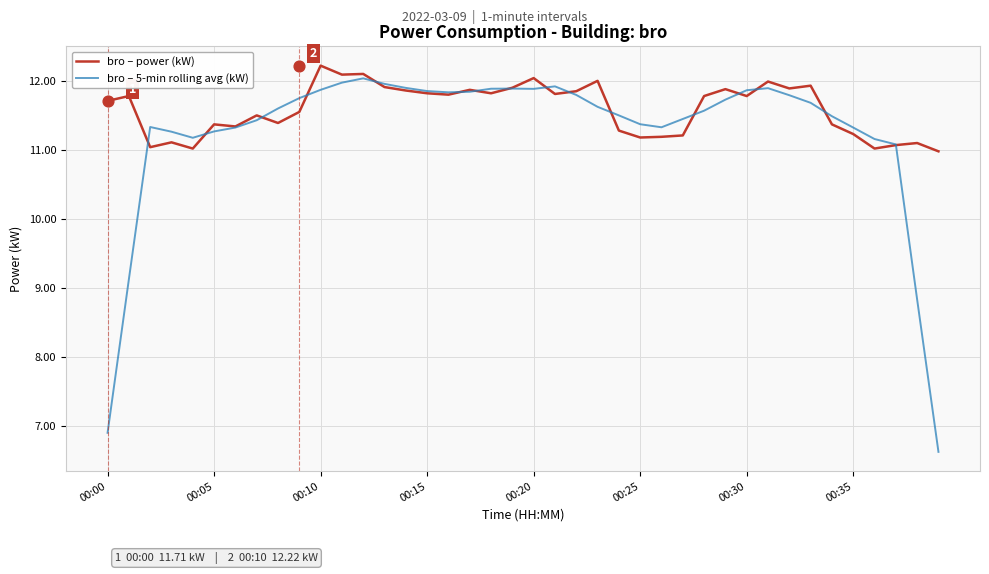

What is the minimum value for bro – power (kW)?

11.0